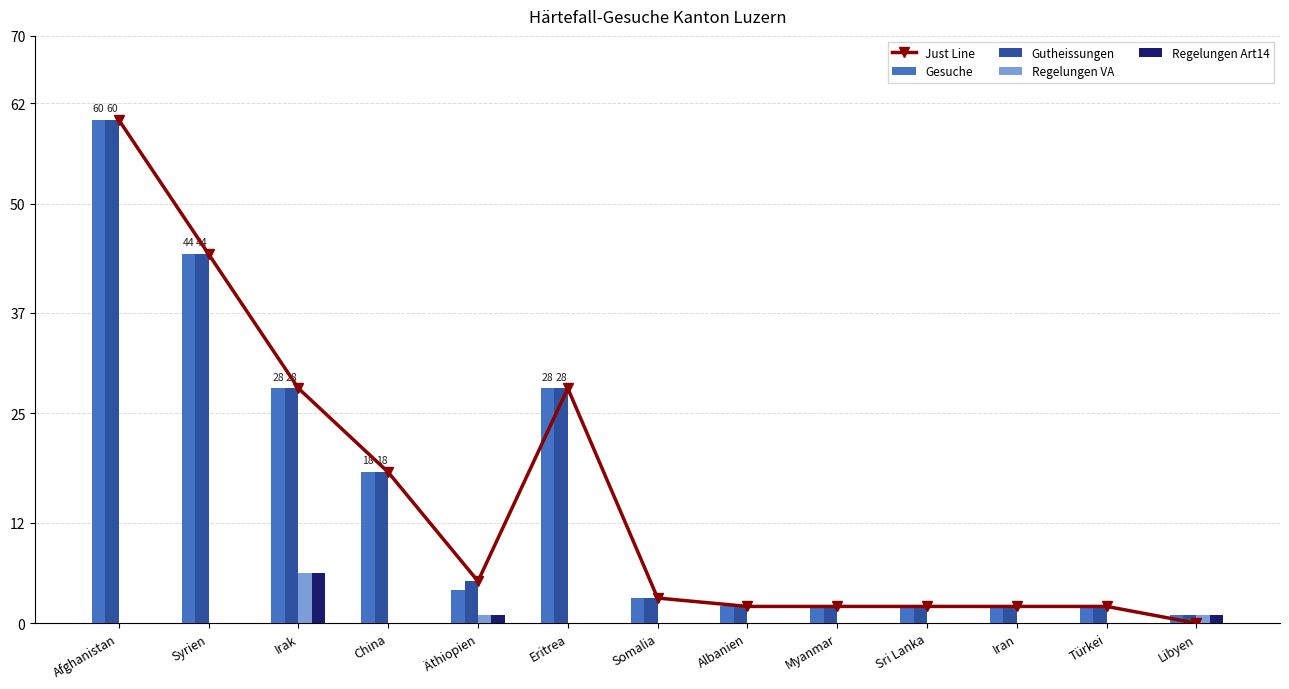

Reading right to left, list all the values displayed in this chart.

Just Line: Libyen=0	Türkei=2	Iran=2	Sri Lanka=2	Myanmar=2	Albanien=2	Somalia=3	Eritrea=28	Äthiopien=5	China=18	Irak=28	Syrien=44	Afghanistan=60
Gesuche: Libyen=1	Türkei=2	Iran=2	Sri Lanka=2	Myanmar=2	Albanien=2	Somalia=3	Eritrea=28	Äthiopien=4	China=18	Irak=28	Syrien=44	Afghanistan=60
Gutheissungen: Libyen=1	Türkei=2	Iran=2	Sri Lanka=2	Myanmar=2	Albanien=2	Somalia=3	Eritrea=28	Äthiopien=5	China=18	Irak=28	Syrien=44	Afghanistan=60
Regelungen VA: Libyen=1	Türkei=0	Iran=0	Sri Lanka=0	Myanmar=0	Albanien=0	Somalia=0	Eritrea=0	Äthiopien=1	China=0	Irak=6	Syrien=0	Afghanistan=0
Regelungen Art14: Libyen=1	Türkei=0	Iran=0	Sri Lanka=0	Myanmar=0	Albanien=0	Somalia=0	Eritrea=0	Äthiopien=1	China=0	Irak=6	Syrien=0	Afghanistan=0